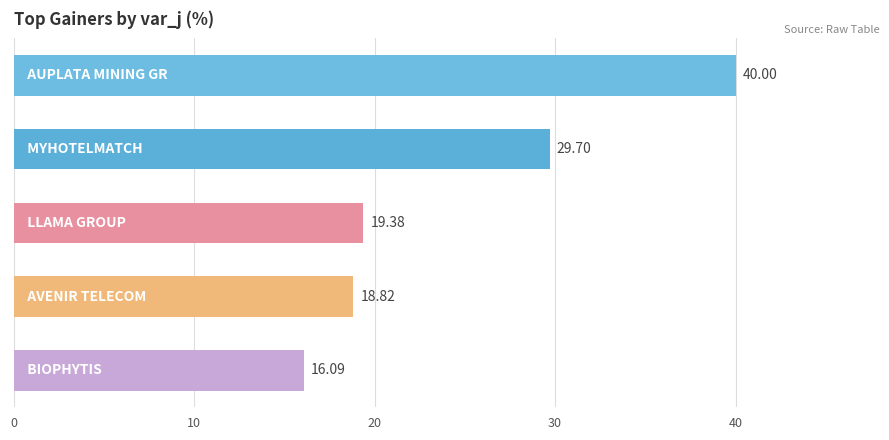

What is the difference between the maximum and minimum values?

23.9